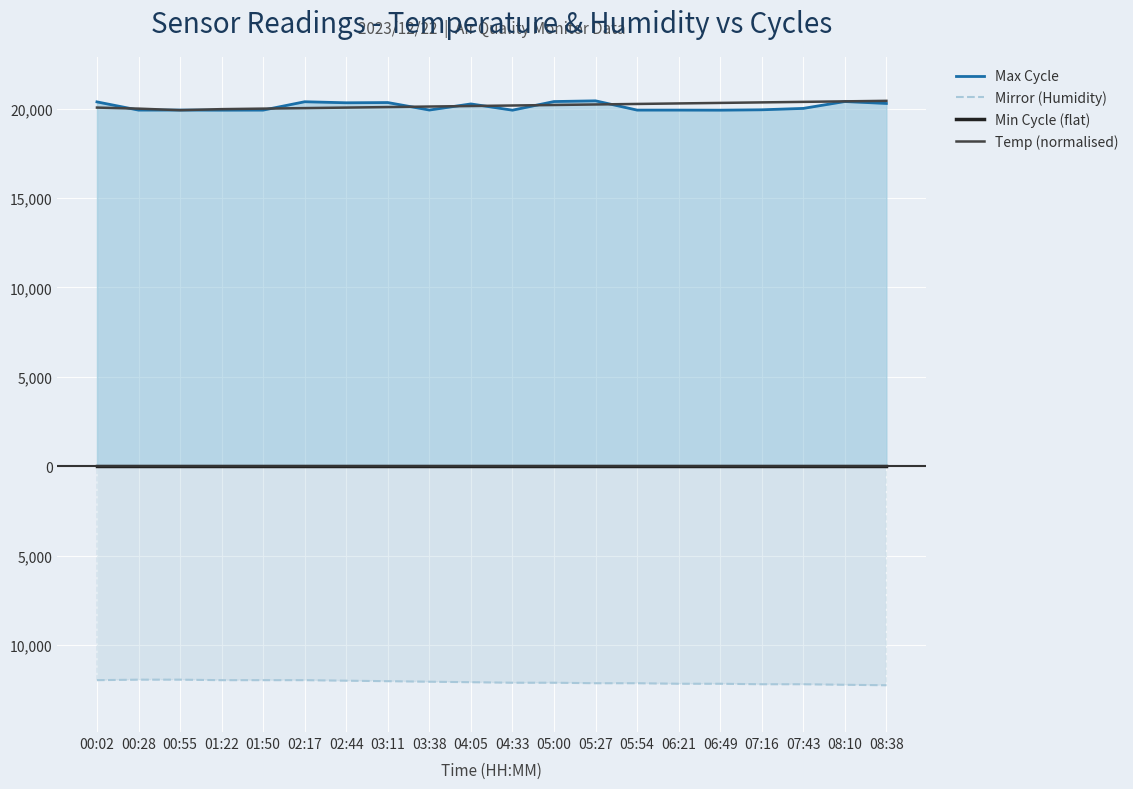

Which label corresponds to the smallest value in the chart?

08:38